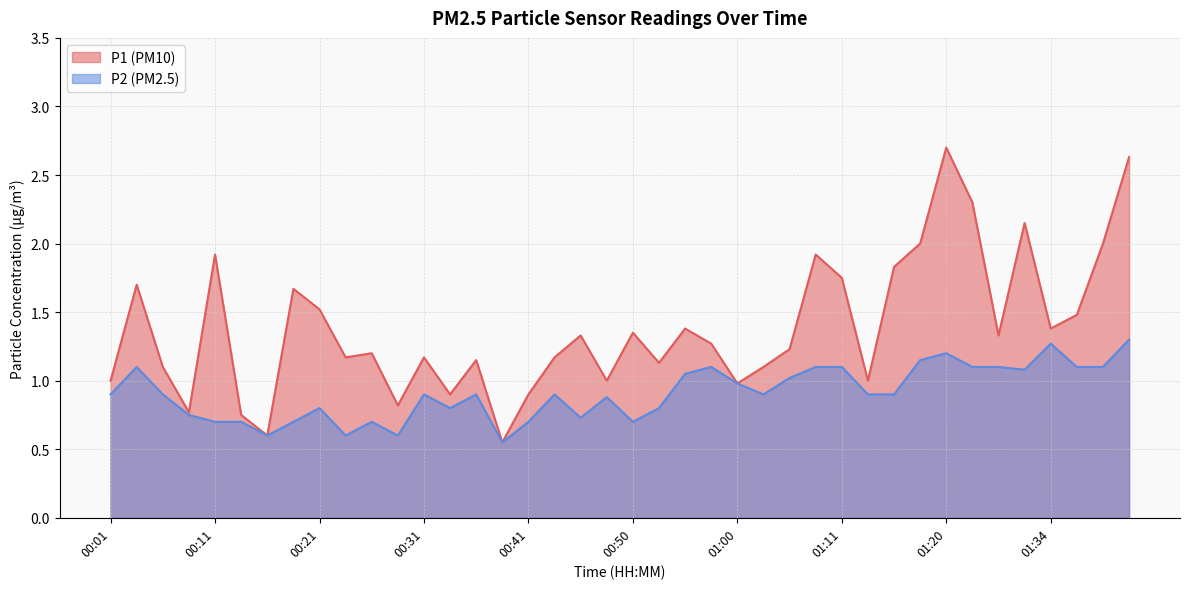

Rank the series at 00:58 from lowest to highest value.

P2, P1